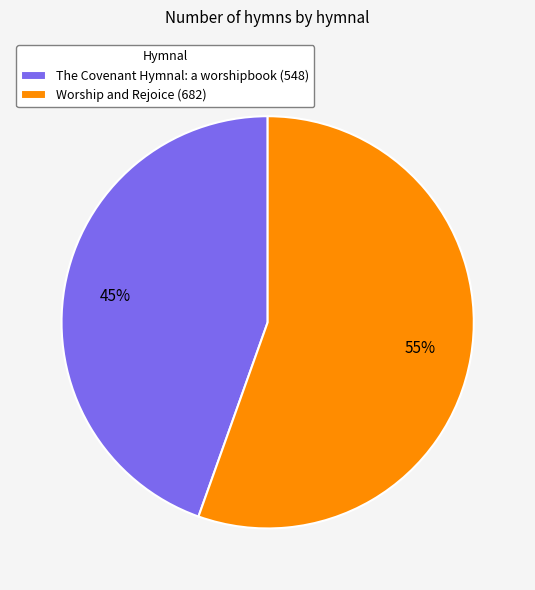

Is the sum of Worship and Rejoice (682) and The Covenant Hymnal: a worshipbook (548) greater than half?

Yes